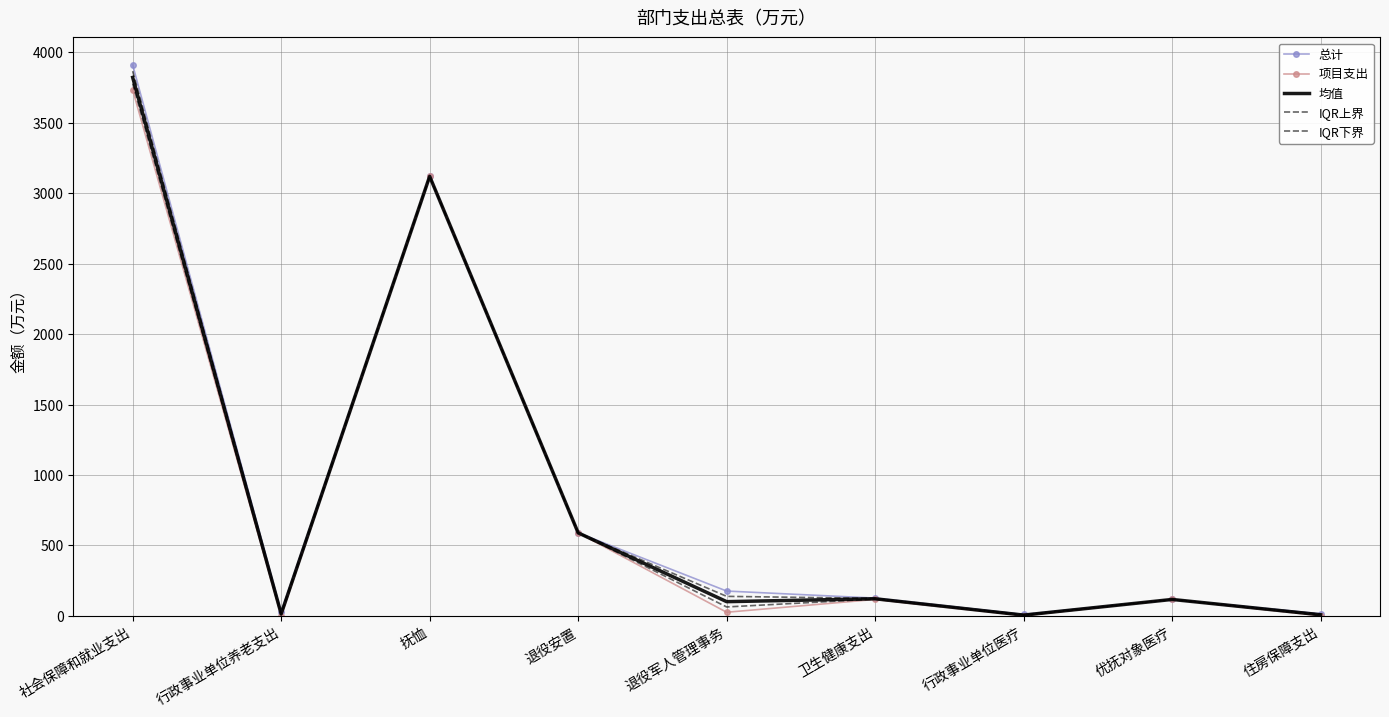

Which series changed the most between 行政事业单位养老支出 and 抚恤?

项目支出